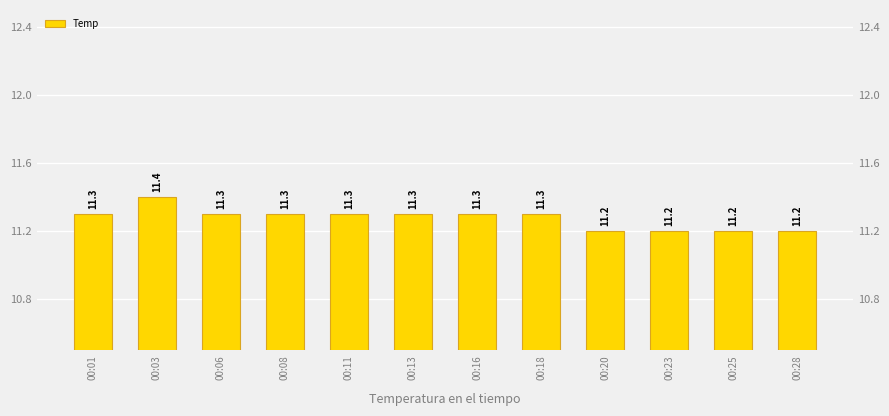

The chart shows a value of 11.2 at 00:28. True or false?

True